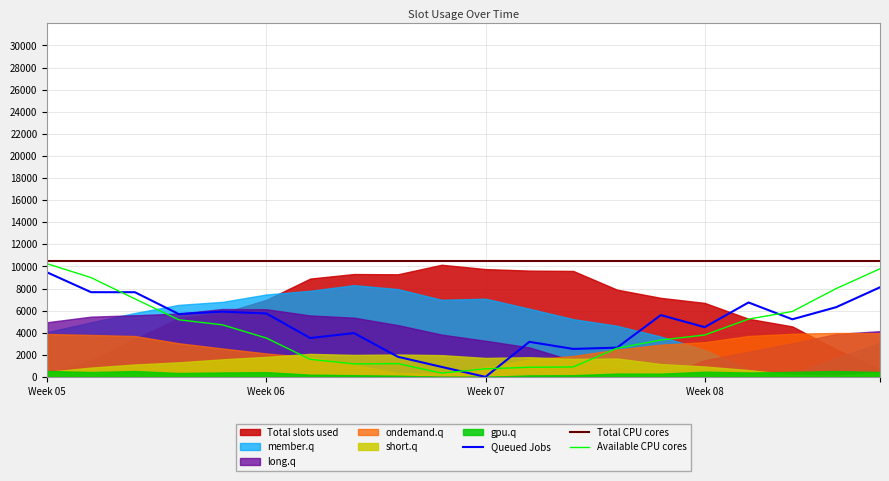

True or false: Available CPU cores has a value of 6019.9 at Week 05.

False